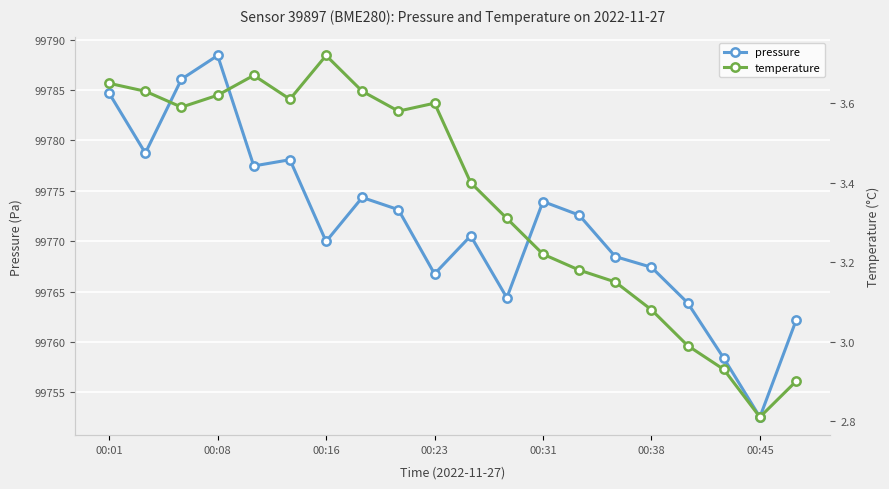

The pressure series shows 135237.1 at 00:01. True or false?

False